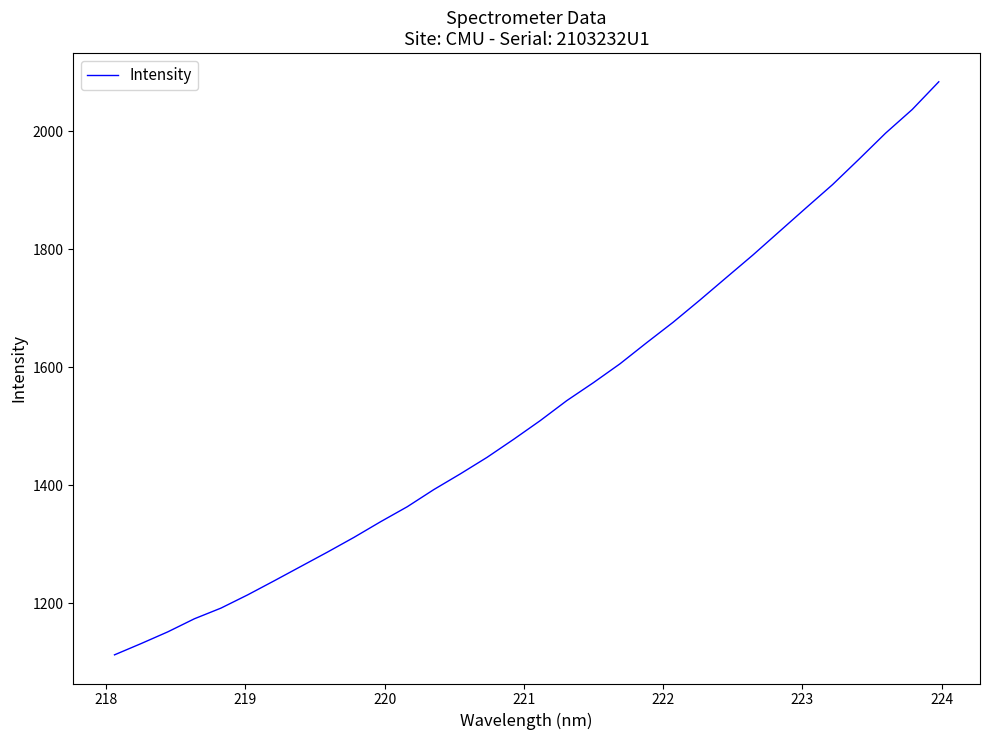

True or false: the data has more than 0 interior local peaks.

False